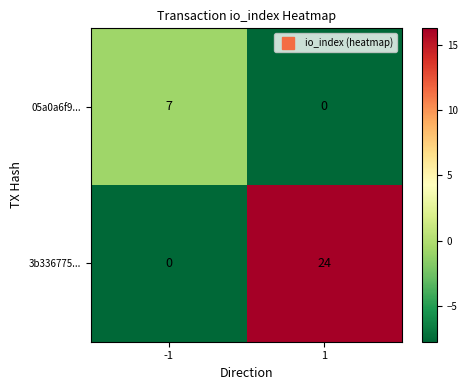

How many data points does each series have?

2